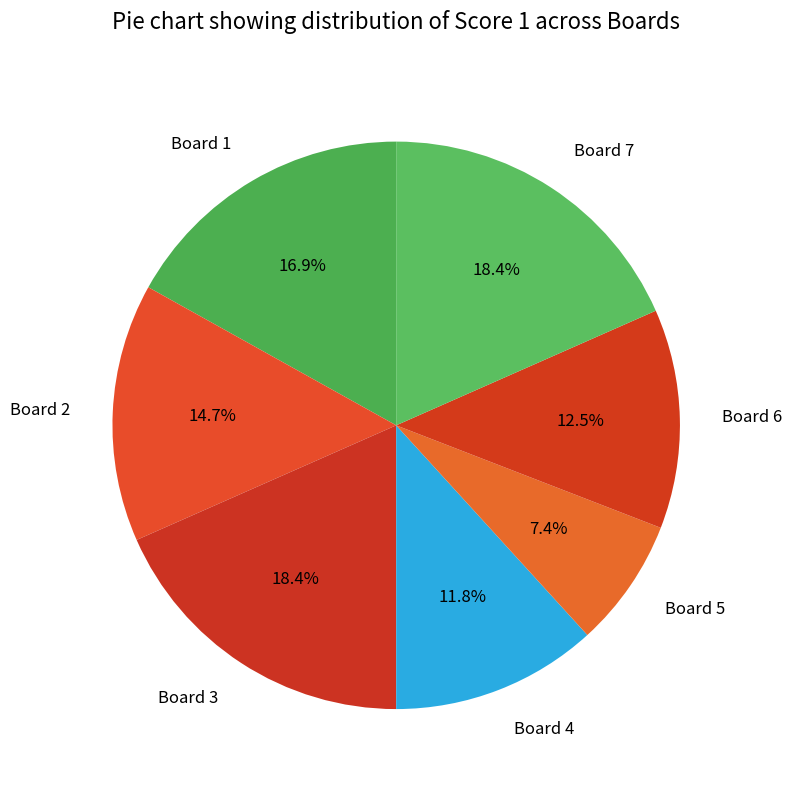

What is the smallest slice in the pie chart?

Board 5